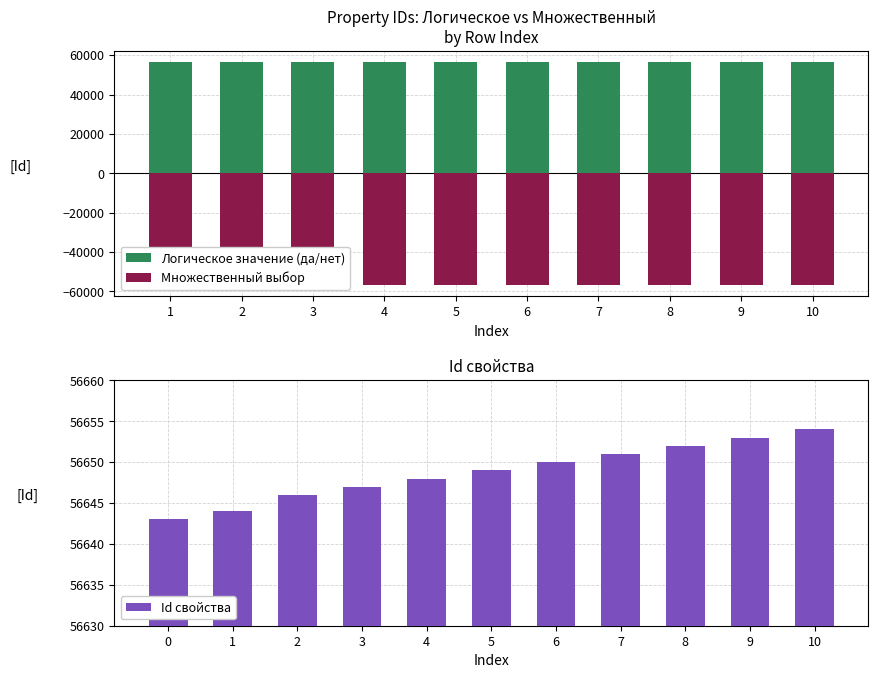

Is the value of Множественный выбор at 56649 greater than the value of Логическое значение (да/нет) at 56649?

No